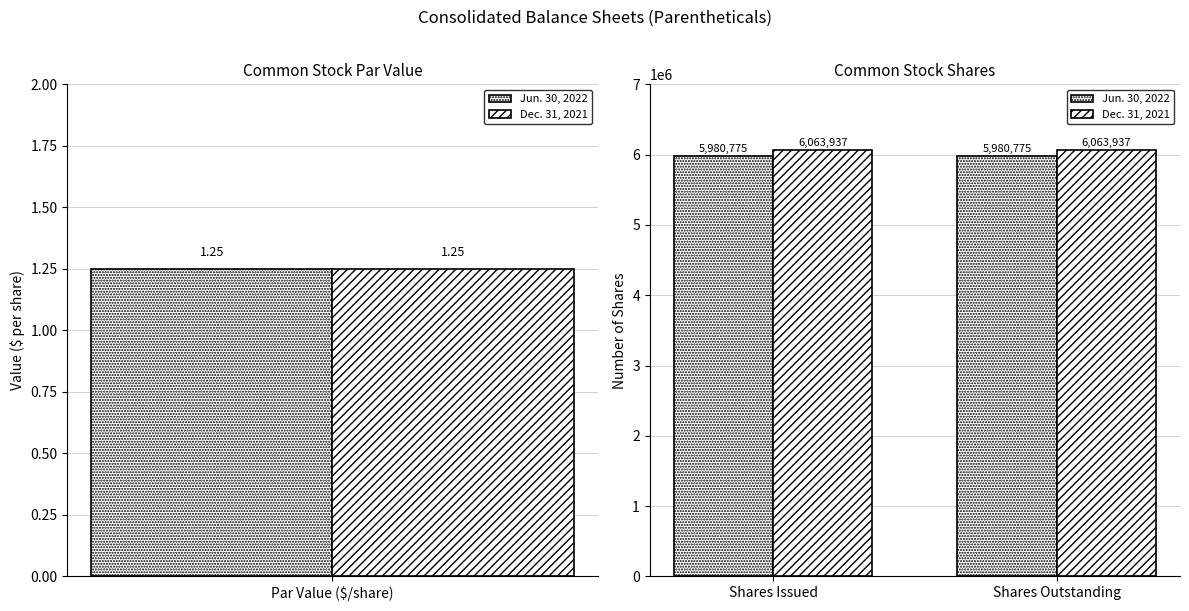

Count the number of categories in the chart.

2